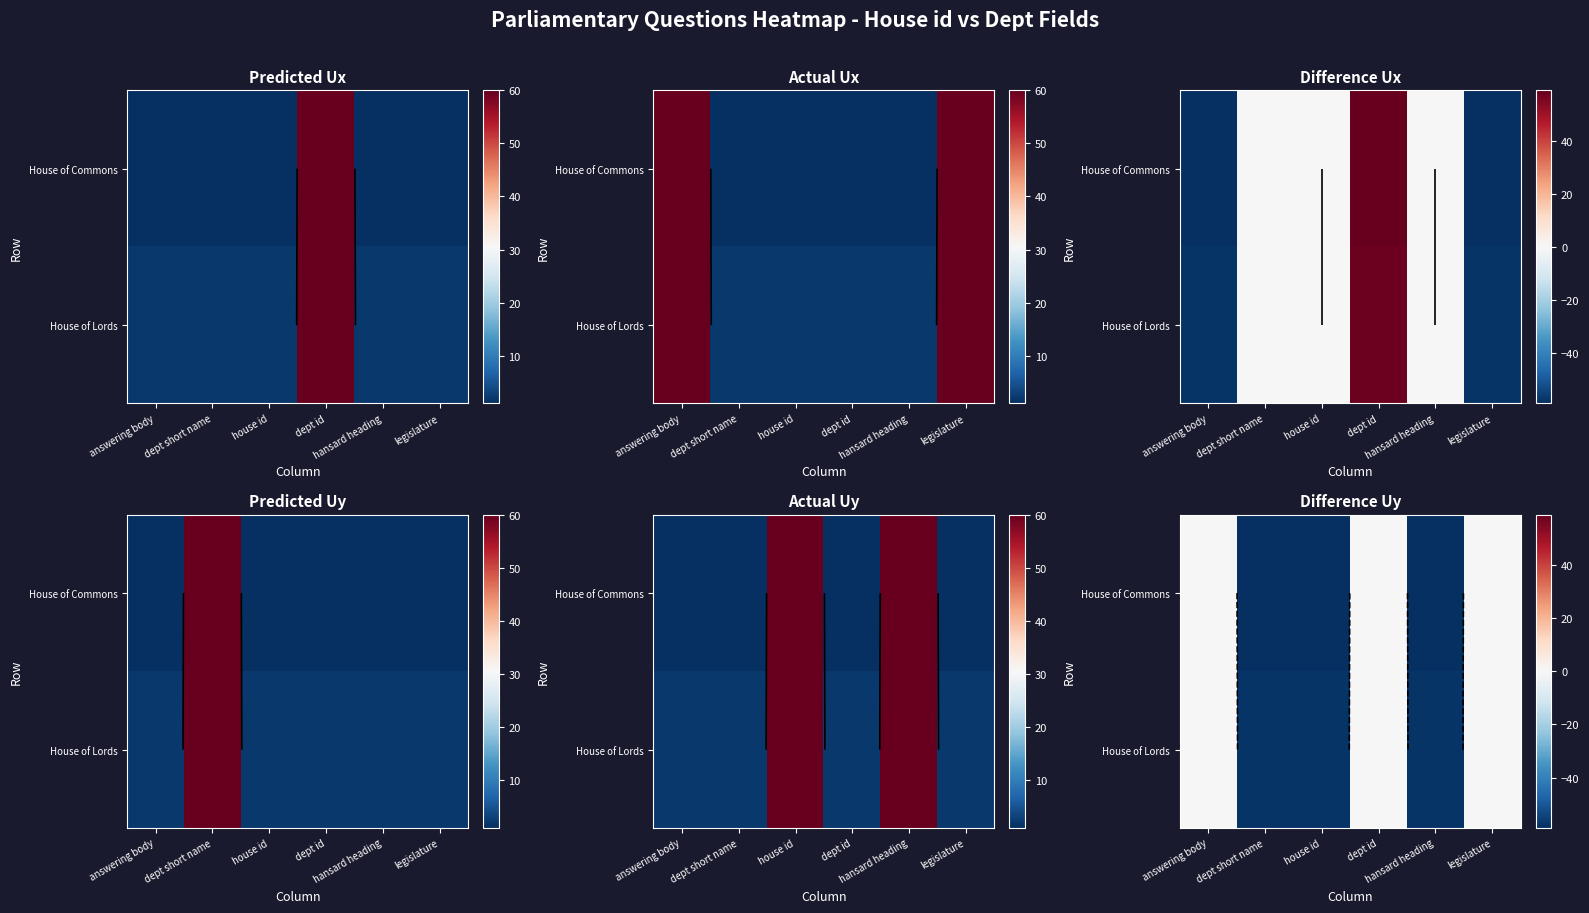

At how many categories does at least one series exceed -15?

3